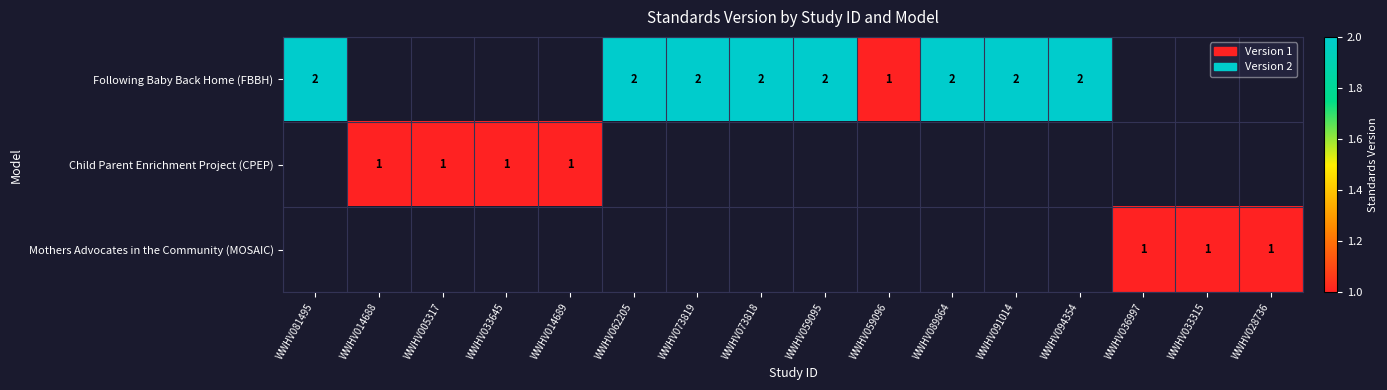

Is it true that Child Parent Enrichment Project (CPEP) equals 0 at WWHV033645?

False